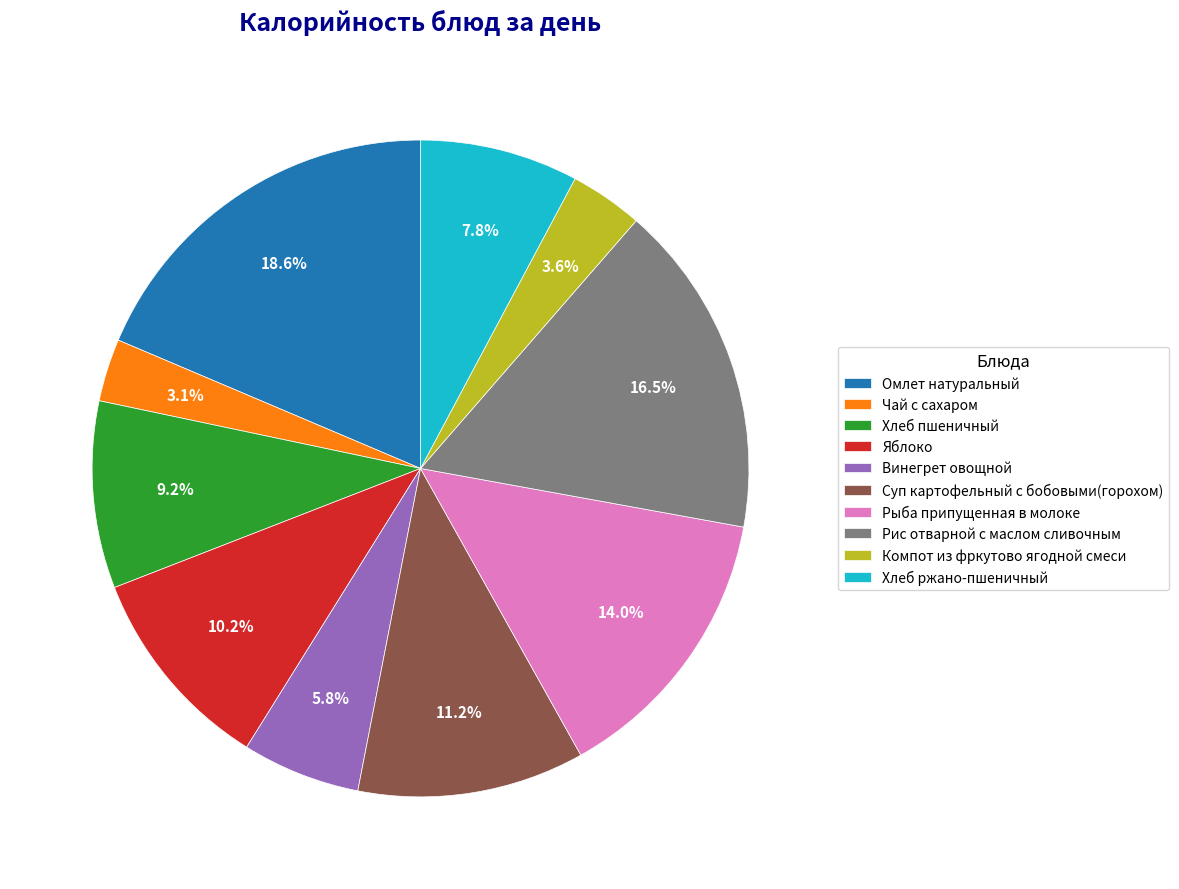

To the nearest percent, what is the difference between the Хлеб пшеничный and Рис отварной с маслом сливочным slice percentages?

7%